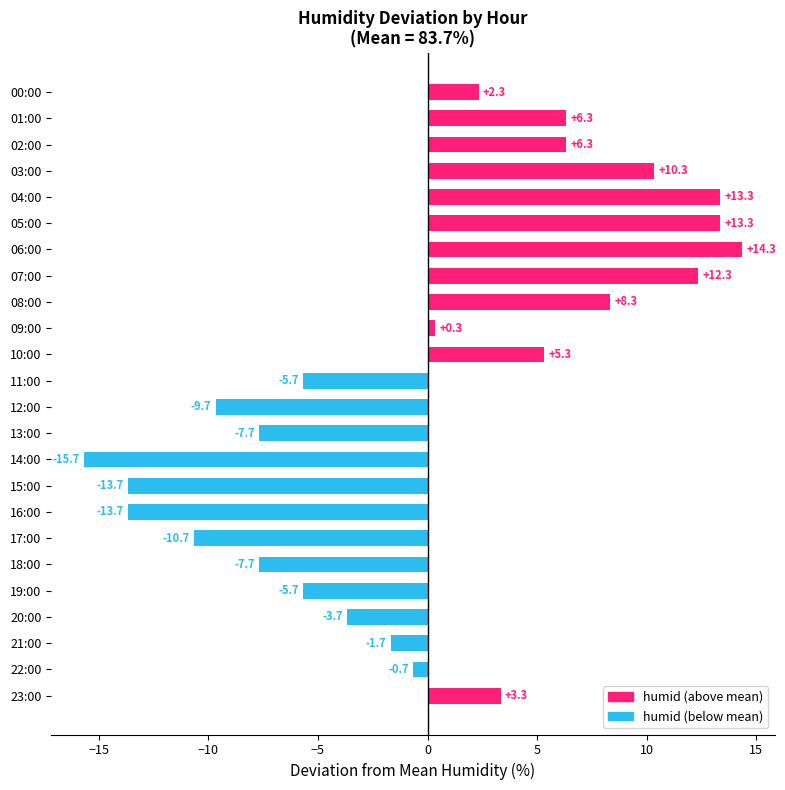

Between 12:00 and 10:00, which is larger?

10:00